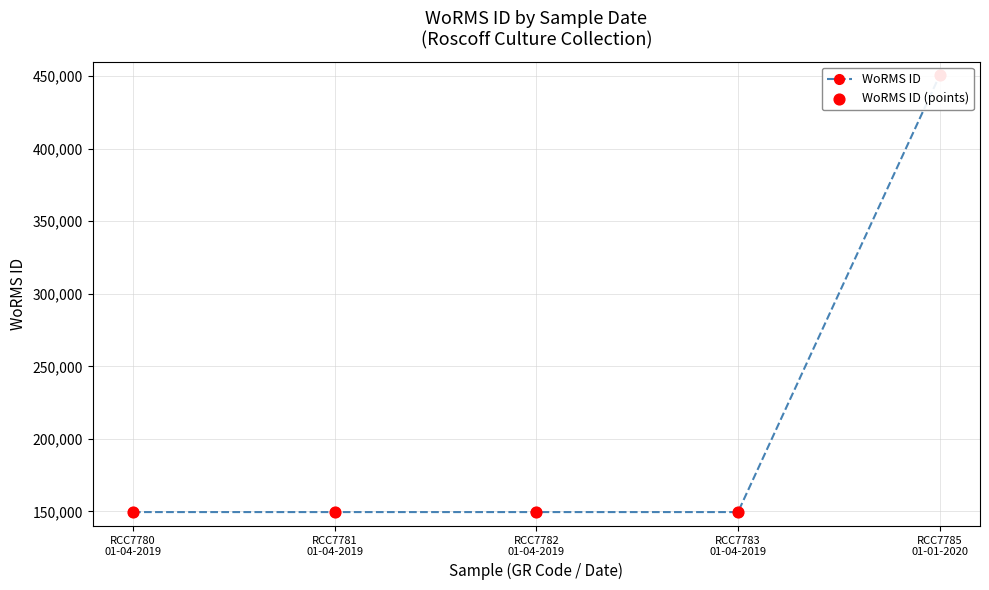

Is the value of WoRMS ID at RCC7780
01-04-2019 greater than the value of WoRMS ID (points) at RCC7785
01-01-2020?

No